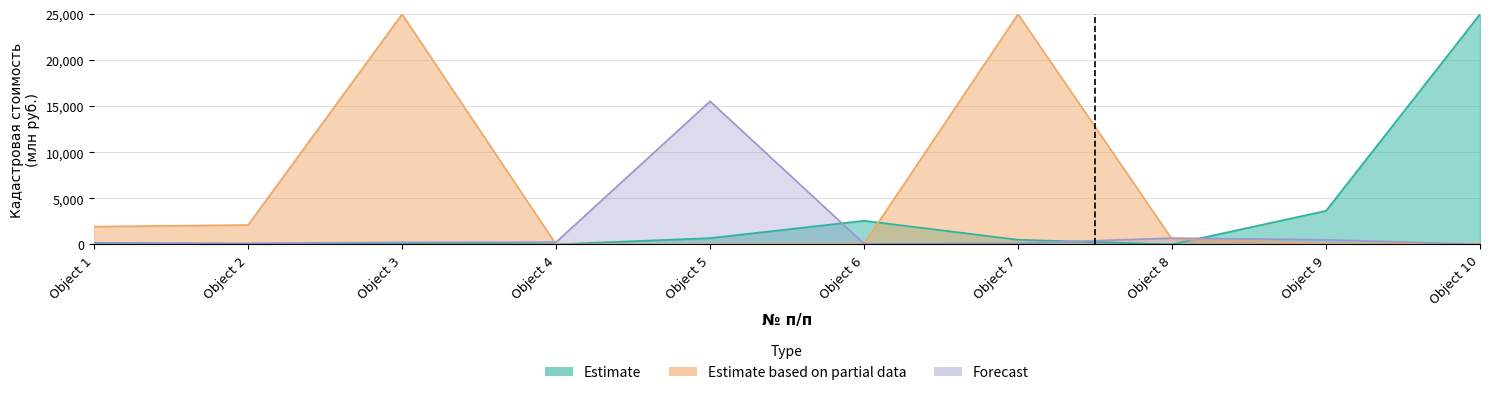

Which series has the largest range (max minus min)?

Estimate